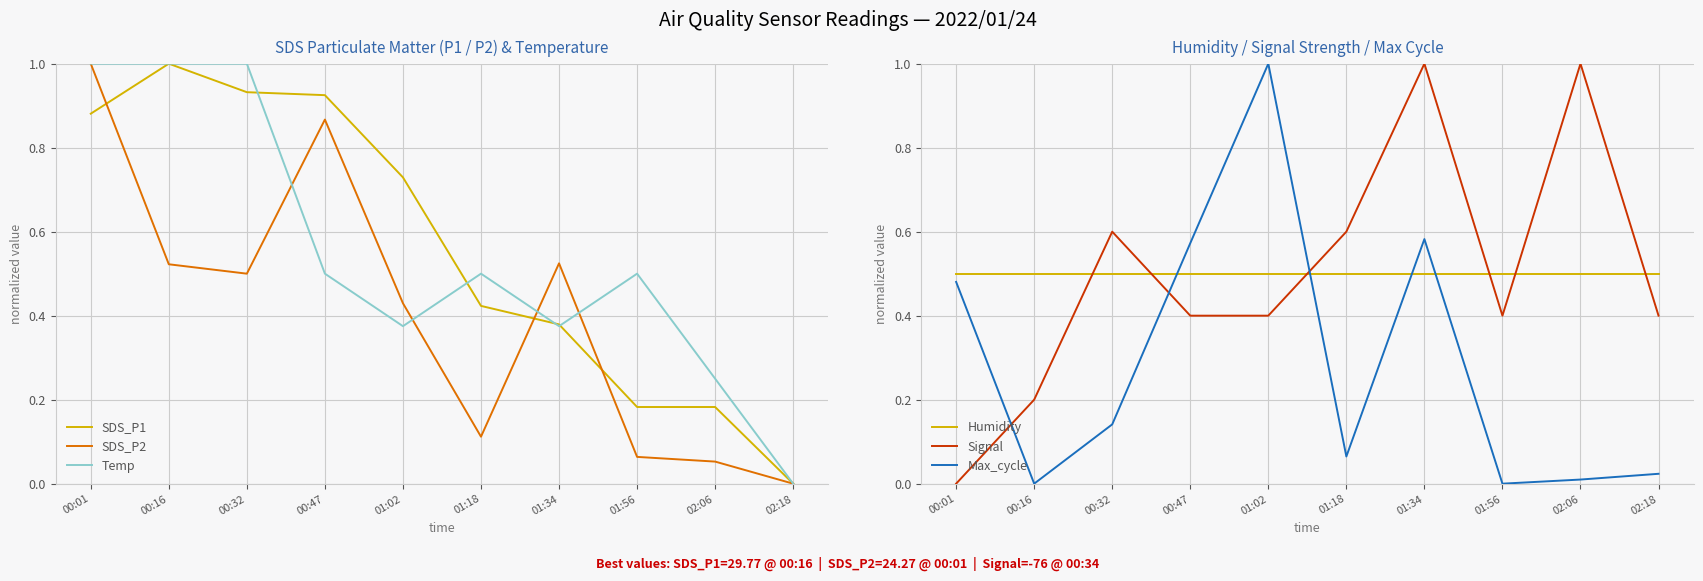

What is the label of the 10th point from the right?

00:01